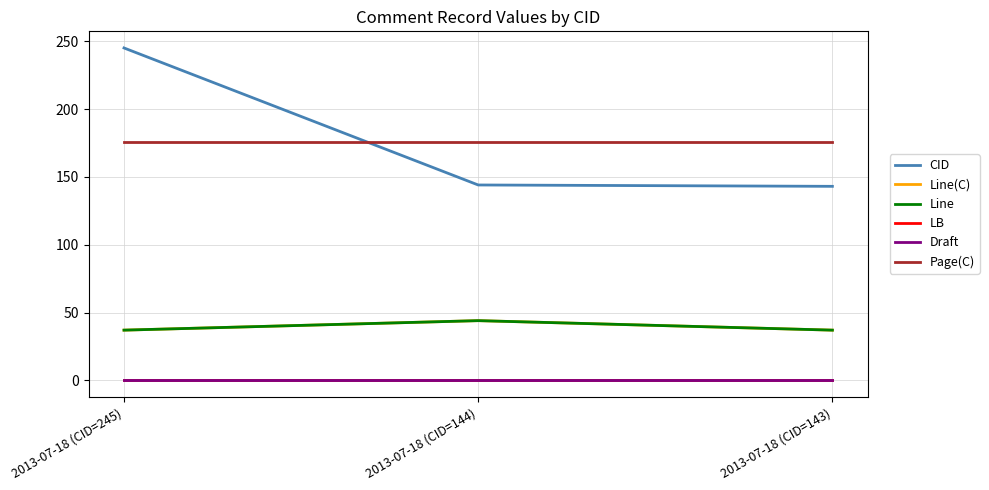

At which label is LB closest to 0?

2013-07-18 (CID=245)